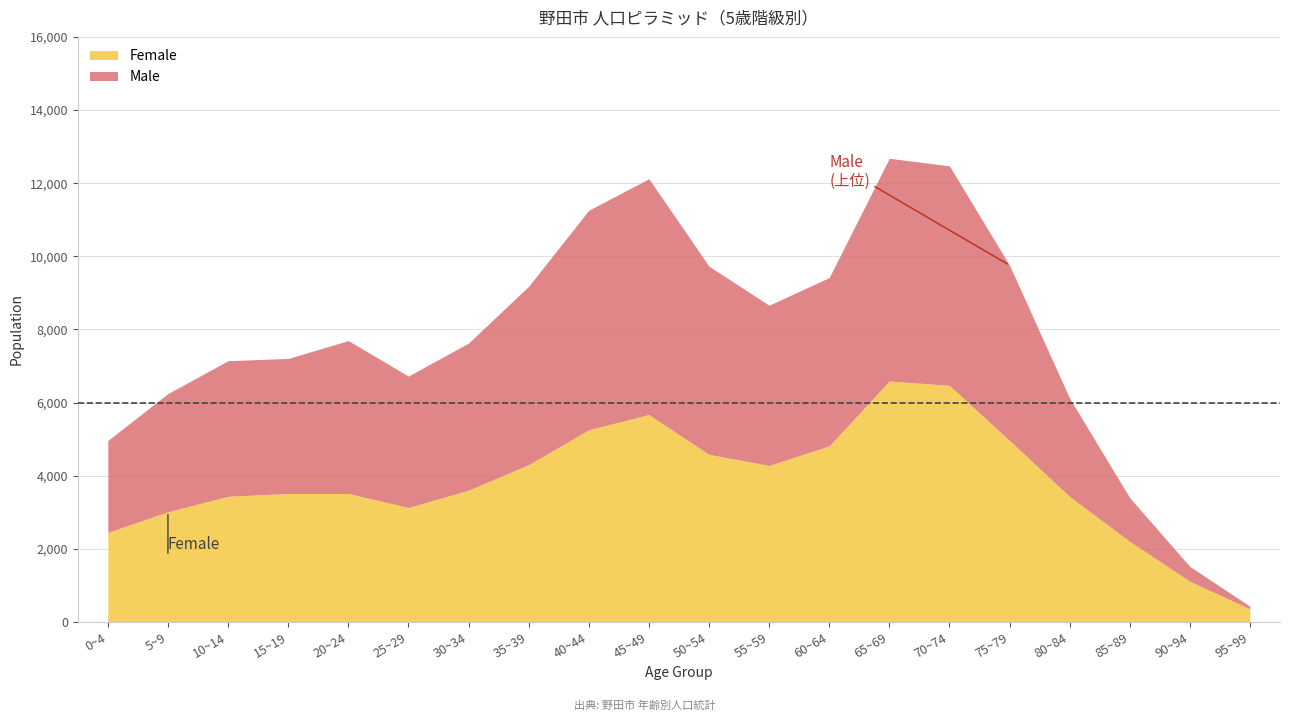

What value does the Female series have at 0~4, to the nearest 100?

2400